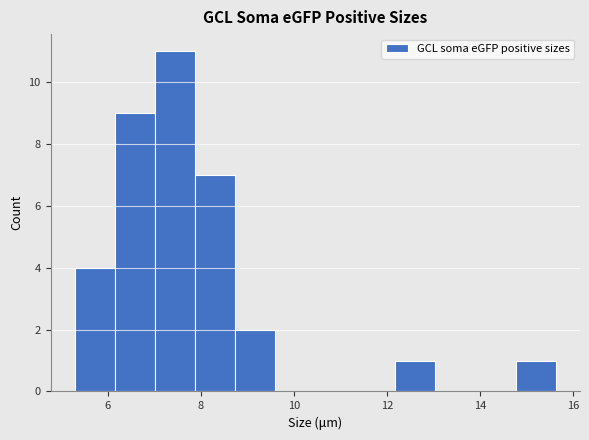

Reading left to right, list every bar in this chart as the range it spans on the x-axis followed by its height. Neither the bar edges nor the heights are printed on the chart, so give them approximately, as read against the axes.

5.2 to 6.2: 4
6.2 to 7.0: 9
7.0 to 7.8: 11
7.8 to 8.8: 7
8.8 to 9.6: 2
9.6 to 10.4: 0
10.4 to 11.4: 0
11.4 to 12.2: 0
12.2 to 13.0: 1
13.0 to 14.0: 0
14.0 to 14.8: 0
14.8 to 15.6: 1